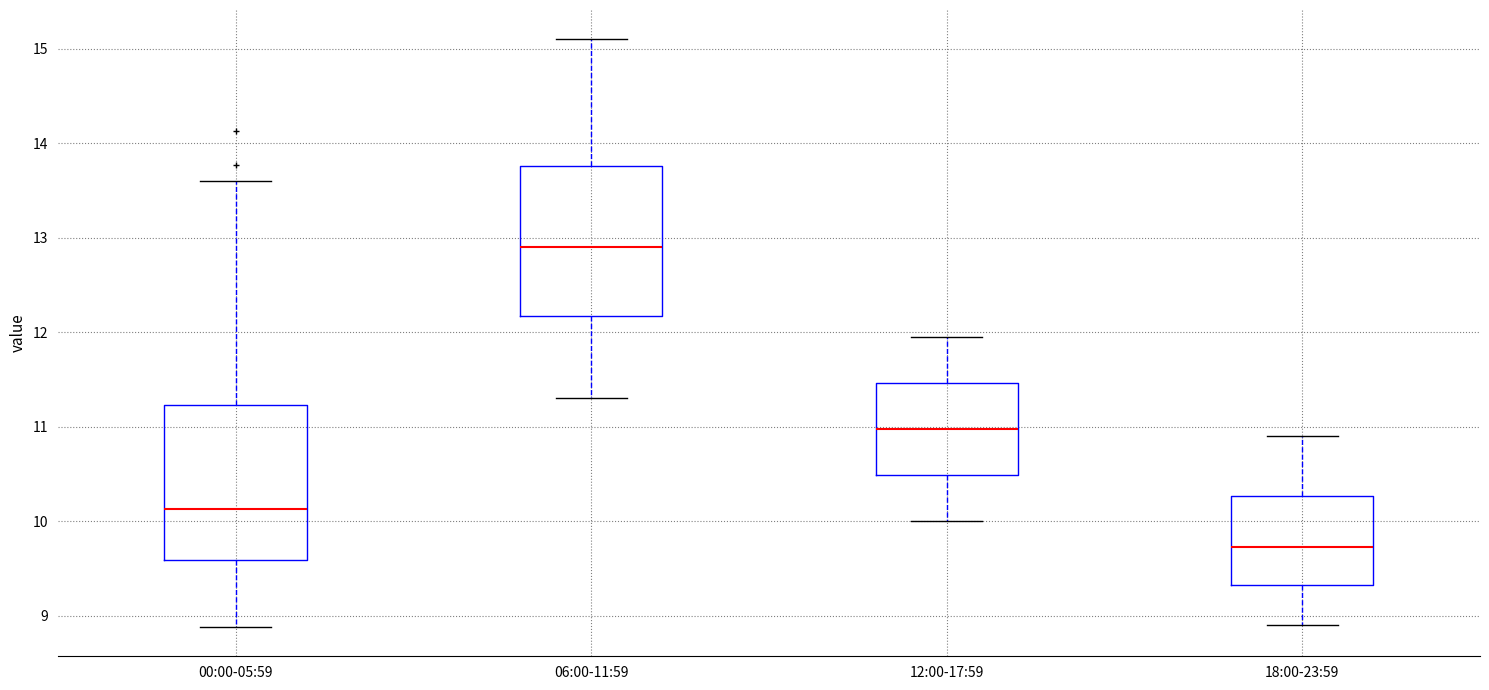

Where does the median line of the box for 06:00-11:59 sit on the y-axis? The values are not printed on the chart, so give them approximately, as read against the axis.

12.9